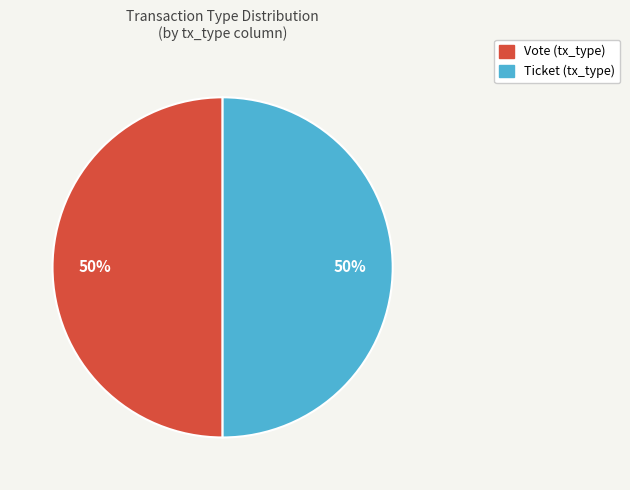

True or false: Vote accounts for 99% of the total.

False